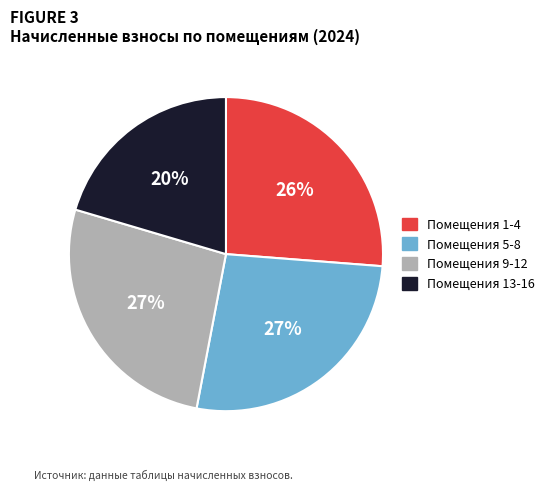

What is the ratio of the value at Помещения 5-8 to the value at Помещения 1-4?

1.0